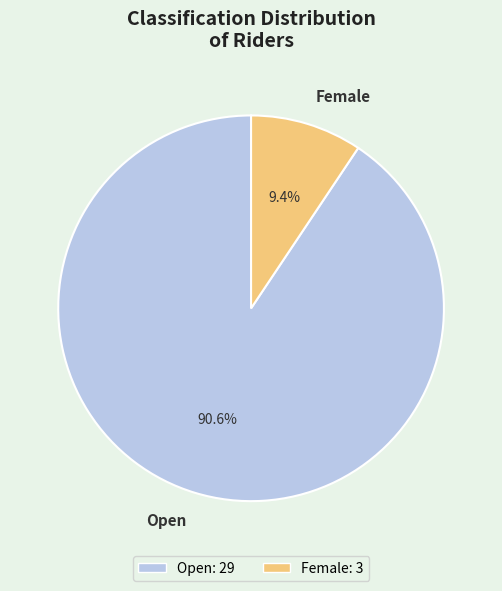

How many slices are in this pie chart?

2